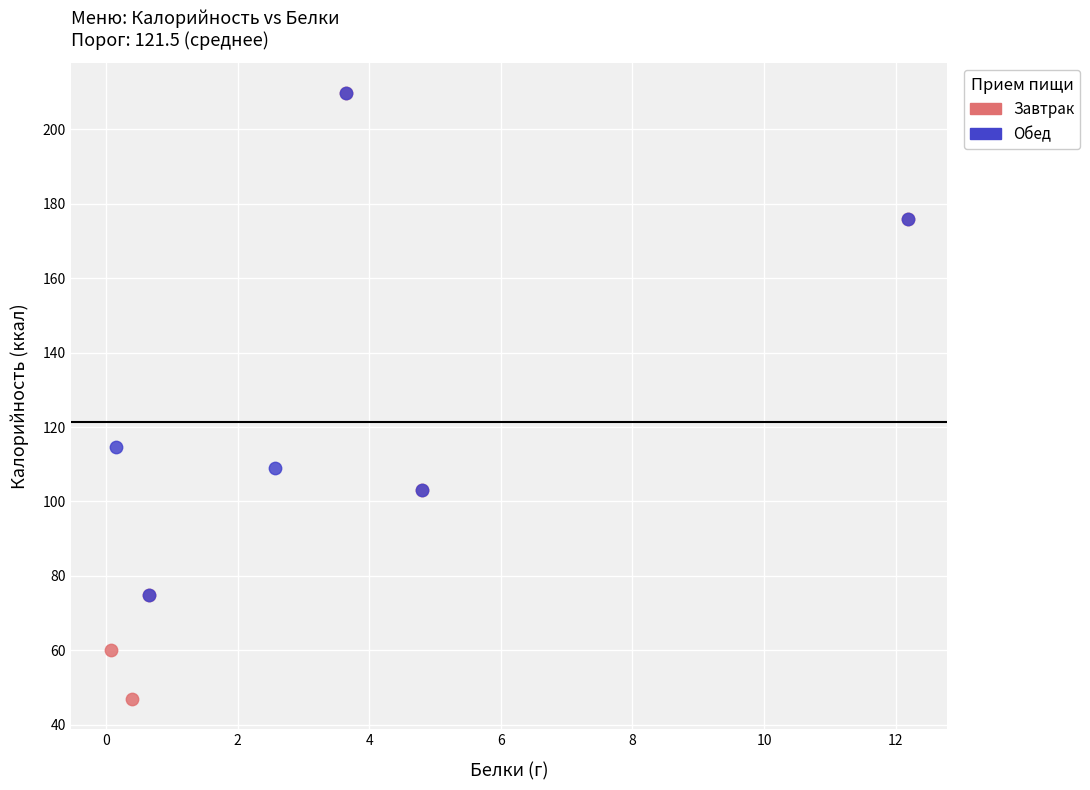

Which series reaches the minimum Y coordinate?

Завтрак